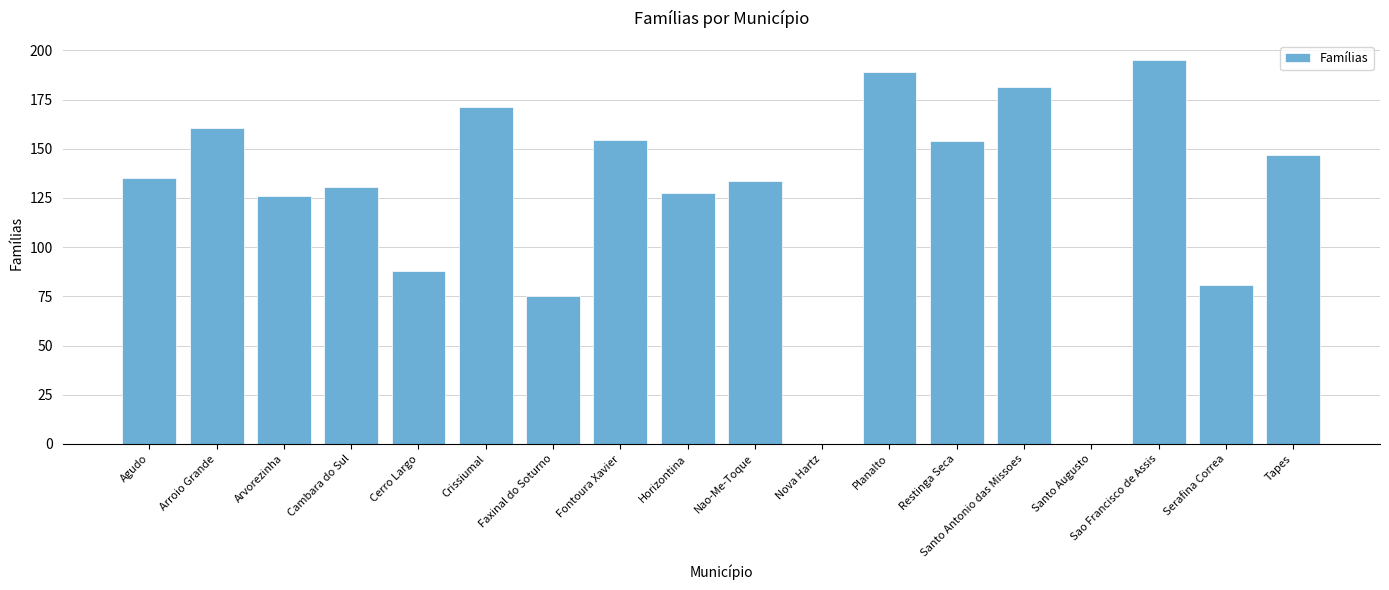

What is the change in value from Nao-Me-Toque to Restinga Seca?

+20.5